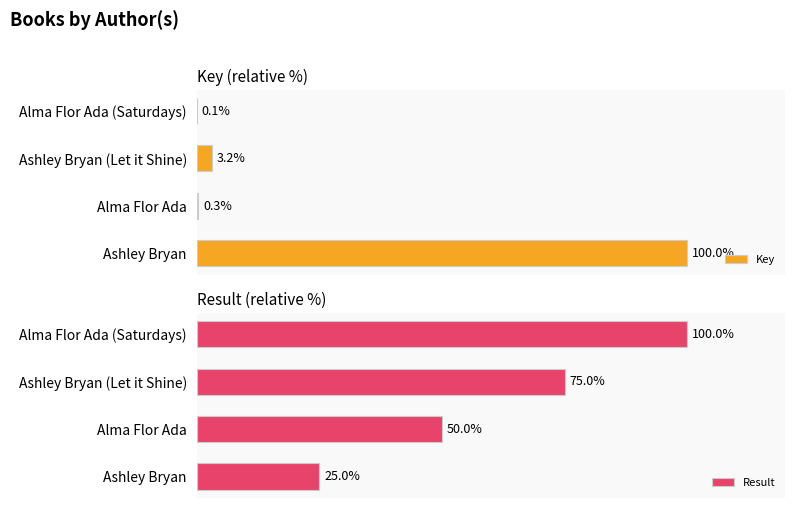

Does the chart contain stacked bars?

No